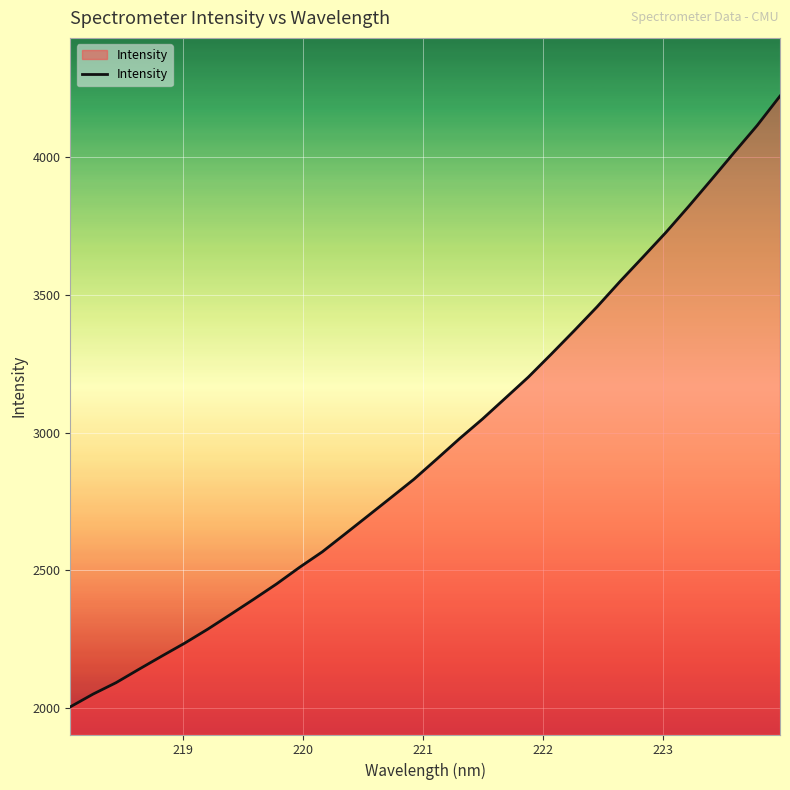

What is the difference between the maximum and minimum values?

2215.2